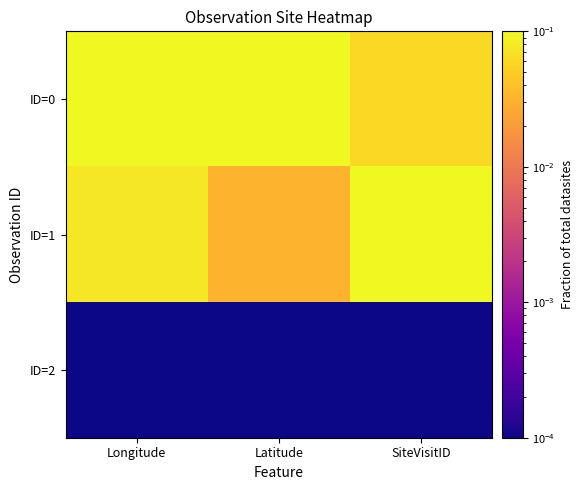

Which series has the largest total across all categories?

ID=0